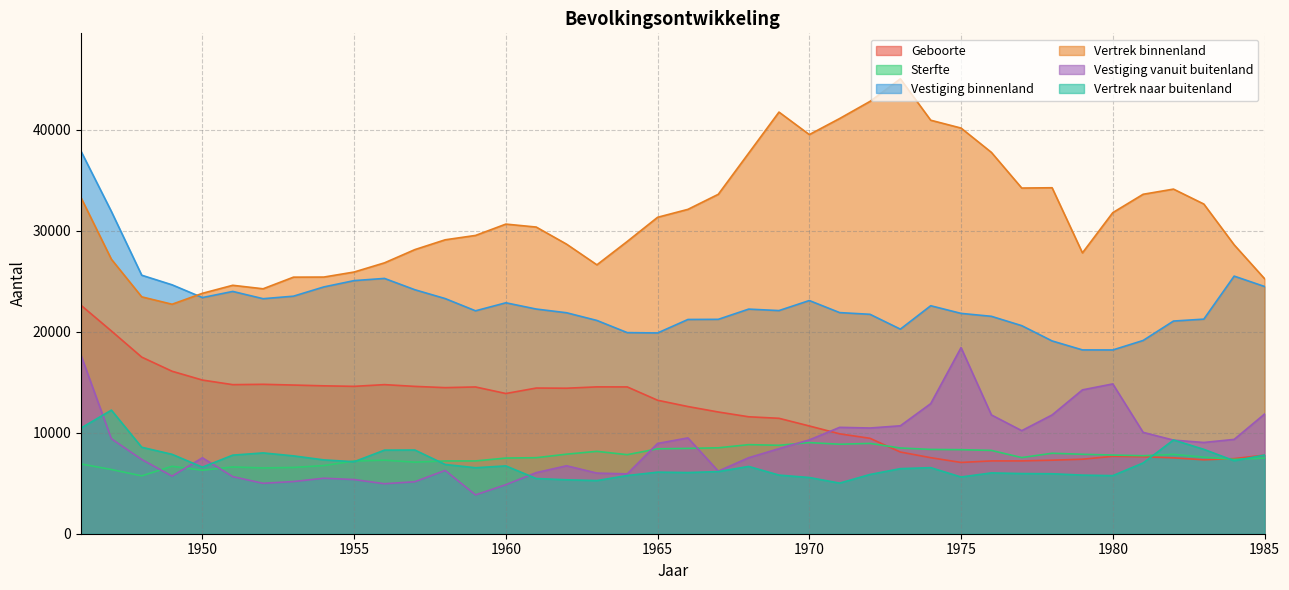

List the series in order of their peak value, lowest first.

Sterfte, Vertrek naar buitenland, Vestiging vanuit buitenland, Geboorte, Vestiging binnenland, Vertrek binnenland